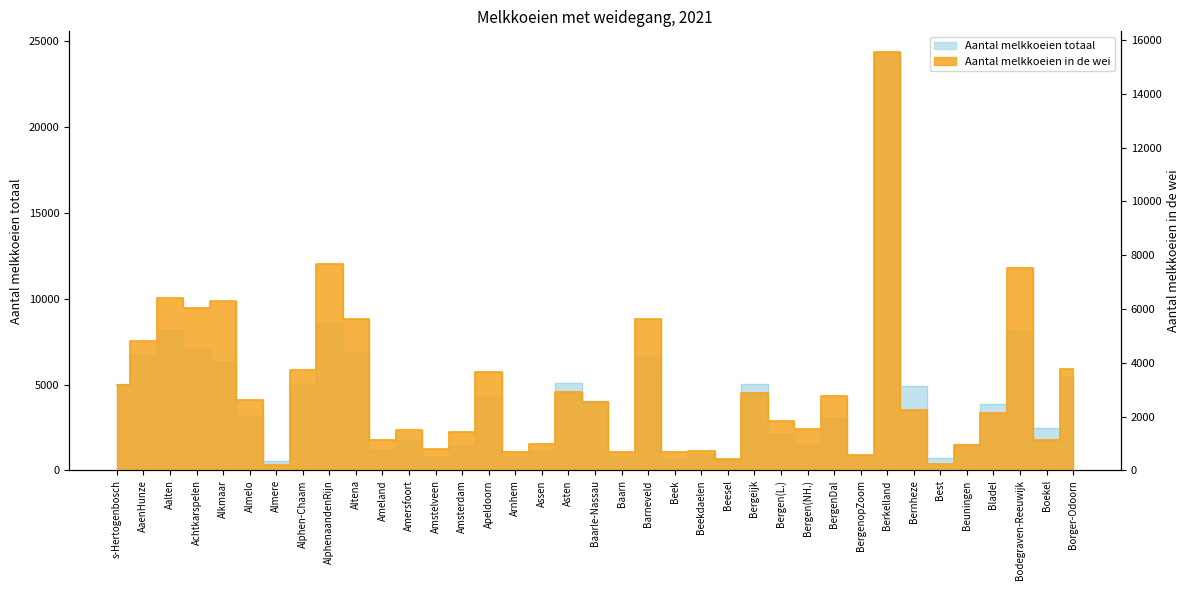

Reading left to right, transcribe all the data shown in this chart.

Aantal melkkoeien totaal: 5040	6699	8145	7073	6325	3140	560	4993	8581	6886	1203	1762	778	1415	4340	769	1113	5103	4042	839	6581	680	926	588	5017	2130	1537	3069	881	24342	4919	735	1530	3881	8116	2476	5453
Aantal melkkoeien in de wei: 3162	4816	6424	6021	6285	2621	200	3719	7669	5612	1135	1503	778	1415	3661	699	1000	2915	2535	688	5642	680	710	424	2885	1842	1524	2752	579	15545	2233	223	936	2118	7507	1146	3771